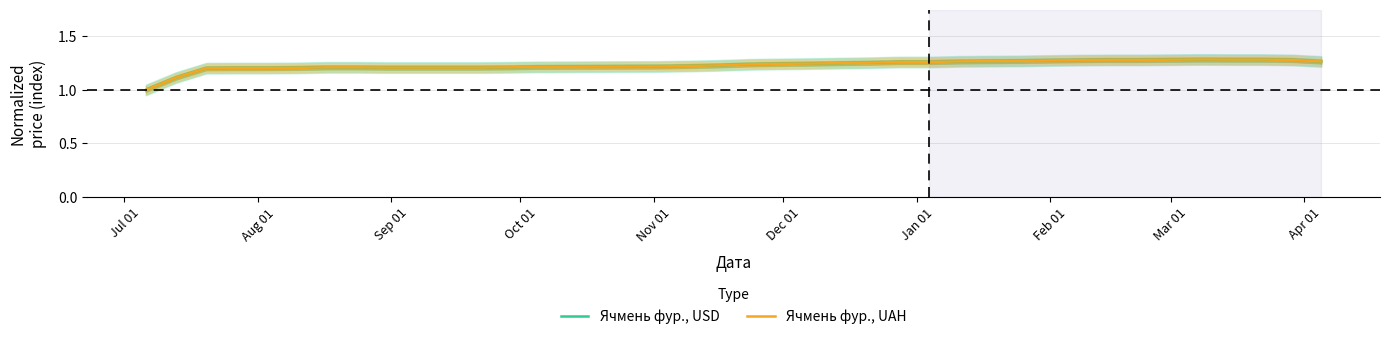

What is the minimum value for Ячмень фур., UAH?

1.0